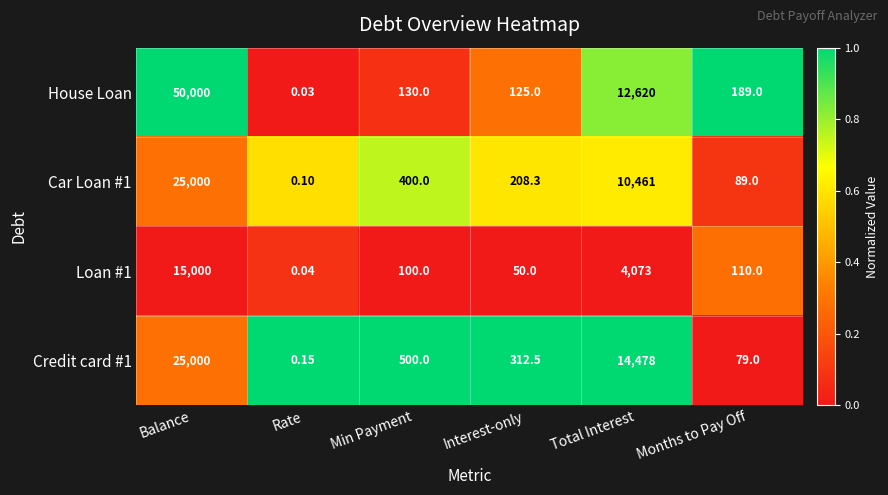

Which series has the largest range (max minus min)?

House Loan